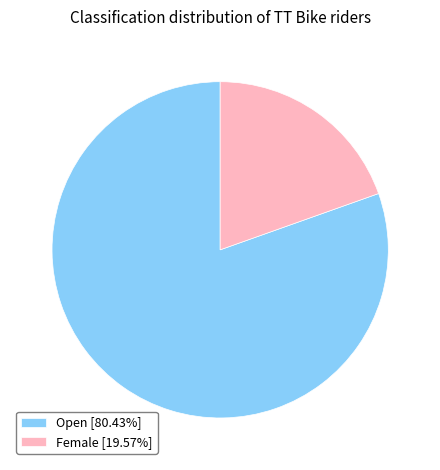

True or false: Female accounts for 6% of the total.

False